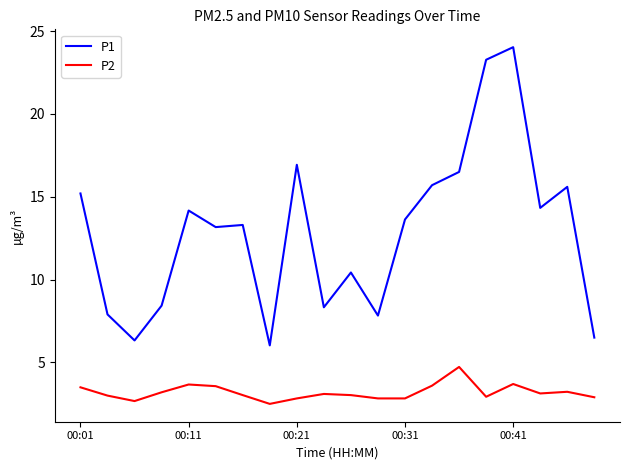

True or false: P2 and P1 cross at least once.

False